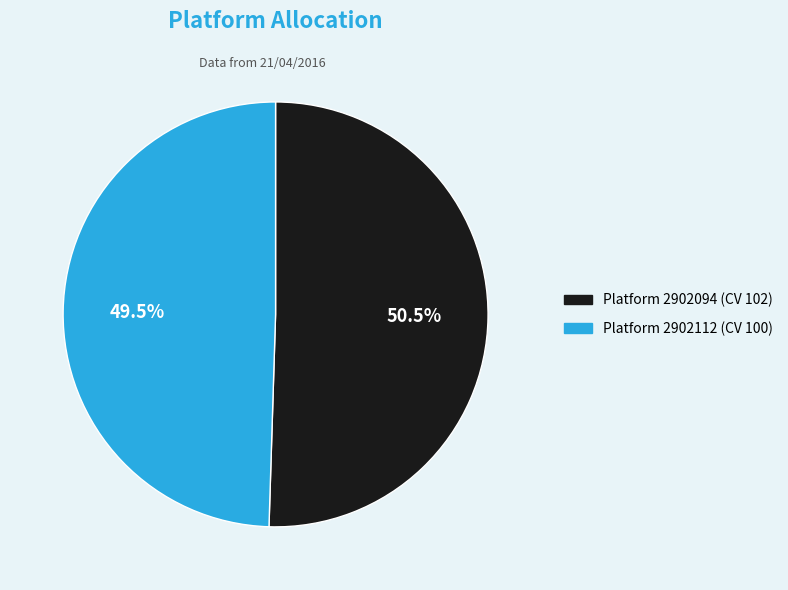

Is there any slice that represents more than half of the pie?

Yes